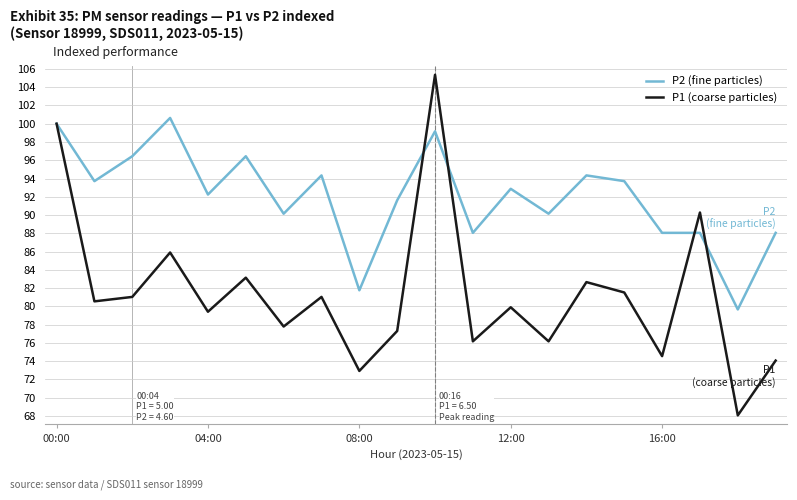

Rank the series by their average value, from lowest to highest.

P1 (coarse particles), P2 (fine particles)